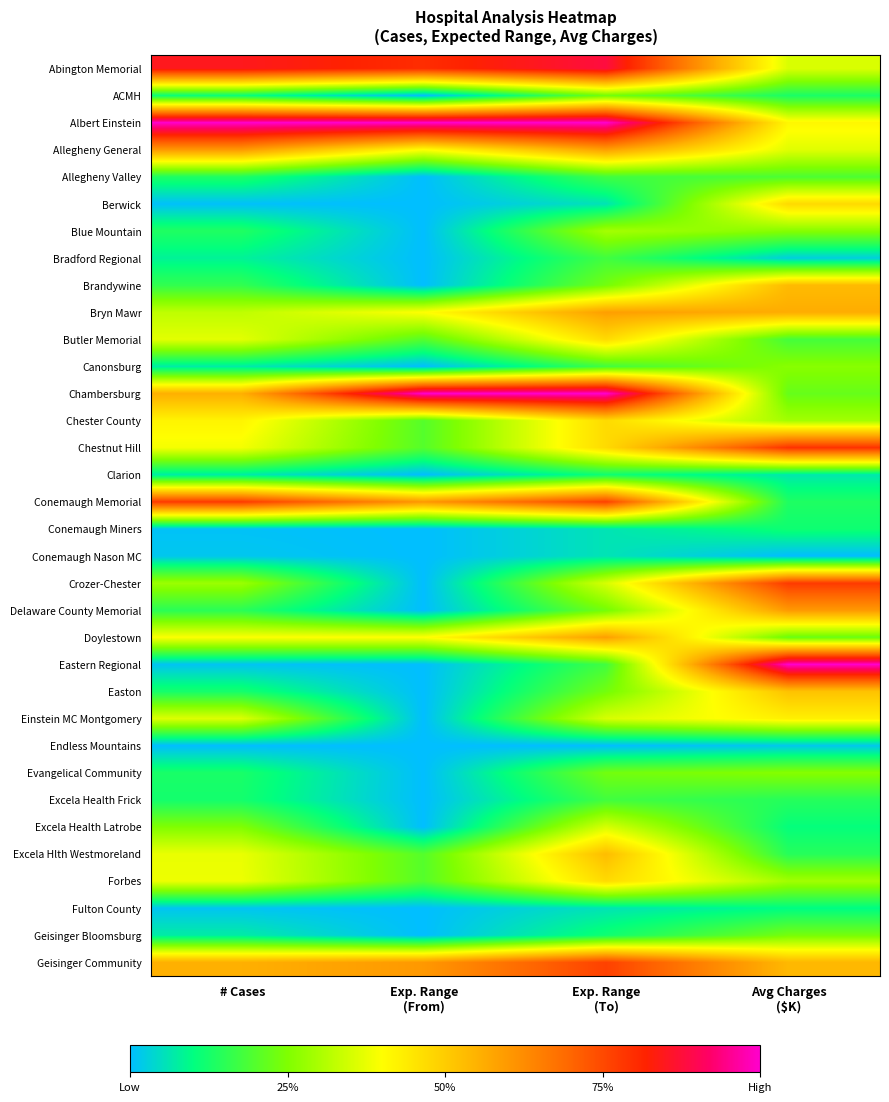

Reading left to right, extract all data points from this chart.

Abington Memorial: # Cases=0.8	Exp. Range
(From)=0.8	Exp. Range
(To)=0.9	Avg Charges
($K)=0.4
ACMH: # Cases=0.1	Exp. Range
(From)=0.0	Exp. Range
(To)=0.2	Avg Charges
($K)=0.1
Albert Einstein: # Cases=1.0	Exp. Range
(From)=1.0	Exp. Range
(To)=1.0	Avg Charges
($K)=0.4
Allegheny General: # Cases=0.6	Exp. Range
(From)=0.4	Exp. Range
(To)=0.6	Avg Charges
($K)=0.4
Allegheny Valley: # Cases=0.1	Exp. Range
(From)=0.0	Exp. Range
(To)=0.2	Avg Charges
($K)=0.2
Berwick: # Cases=0.0	Exp. Range
(From)=0.0	Exp. Range
(To)=0.1	Avg Charges
($K)=0.5
Blue Mountain: # Cases=0.1	Exp. Range
(From)=0.0	Exp. Range
(To)=0.3	Avg Charges
($K)=0.3
Bradford Regional: # Cases=0.1	Exp. Range
(From)=0.0	Exp. Range
(To)=0.2	Avg Charges
($K)=0.0
Brandywine: # Cases=0.2	Exp. Range
(From)=0.0	Exp. Range
(To)=0.2	Avg Charges
($K)=0.5
Bryn Mawr: # Cases=0.3	Exp. Range
(From)=0.4	Exp. Range
(To)=0.6	Avg Charges
($K)=0.6
Butler Memorial: # Cases=0.4	Exp. Range
(From)=0.2	Exp. Range
(To)=0.5	Avg Charges
($K)=0.2
Canonsburg: # Cases=0.1	Exp. Range
(From)=0.0	Exp. Range
(To)=0.2	Avg Charges
($K)=0.3
Chambersburg: # Cases=0.6	Exp. Range
(From)=1.0	Exp. Range
(To)=1.0	Avg Charges
($K)=0.2
Chester County: # Cases=0.4	Exp. Range
(From)=0.2	Exp. Range
(To)=0.5	Avg Charges
($K)=0.3
Chestnut Hill: # Cases=0.4	Exp. Range
(From)=0.2	Exp. Range
(To)=0.5	Avg Charges
($K)=0.8
Clarion: # Cases=0.1	Exp. Range
(From)=0.0	Exp. Range
(To)=0.1	Avg Charges
($K)=0.1
Conemaugh Memorial: # Cases=0.8	Exp. Range
(From)=0.6	Exp. Range
(To)=0.8	Avg Charges
($K)=0.1
Conemaugh Miners: # Cases=0.0	Exp. Range
(From)=0.0	Exp. Range
(To)=0.1	Avg Charges
($K)=0.1
Conemaugh Nason MC: # Cases=0.0	Exp. Range
(From)=0.0	Exp. Range
(To)=0.1	Avg Charges
($K)=0.0
Crozer-Chester: # Cases=0.3	Exp. Range
(From)=0.0	Exp. Range
(To)=0.4	Avg Charges
($K)=0.8
Delaware County Memorial: # Cases=0.1	Exp. Range
(From)=0.0	Exp. Range
(To)=0.2	Avg Charges
($K)=0.6
Doylestown: # Cases=0.4	Exp. Range
(From)=0.4	Exp. Range
(To)=0.6	Avg Charges
($K)=0.2
Eastern Regional: # Cases=0.0	Exp. Range
(From)=0.0	Exp. Range
(To)=0.2	Avg Charges
($K)=1.0
Easton: # Cases=0.1	Exp. Range
(From)=0.0	Exp. Range
(To)=0.2	Avg Charges
($K)=0.5
Einstein MC Montgomery: # Cases=0.4	Exp. Range
(From)=0.0	Exp. Range
(To)=0.4	Avg Charges
($K)=0.4
Endless Mountains: # Cases=0.0	Exp. Range
(From)=0.0	Exp. Range
(To)=0.0	Avg Charges
($K)=0.0
Evangelical Community: # Cases=0.1	Exp. Range
(From)=0.0	Exp. Range
(To)=0.2	Avg Charges
($K)=0.3
Excela Health Frick: # Cases=0.1	Exp. Range
(From)=0.0	Exp. Range
(To)=0.2	Avg Charges
($K)=0.1
Excela Health Latrobe: # Cases=0.3	Exp. Range
(From)=0.0	Exp. Range
(To)=0.4	Avg Charges
($K)=0.1
Excela Hlth Westmoreland: # Cases=0.4	Exp. Range
(From)=0.2	Exp. Range
(To)=0.5	Avg Charges
($K)=0.1
Forbes: # Cases=0.4	Exp. Range
(From)=0.2	Exp. Range
(To)=0.5	Avg Charges
($K)=0.3
Fulton County: # Cases=0.0	Exp. Range
(From)=0.0	Exp. Range
(To)=0.1	Avg Charges
($K)=0.1
Geisinger Bloomsburg: # Cases=0.1	Exp. Range
(From)=0.0	Exp. Range
(To)=0.1	Avg Charges
($K)=0.2
Geisinger Community: # Cases=0.6	Exp. Range
(From)=0.6	Exp. Range
(To)=0.8	Avg Charges
($K)=0.5